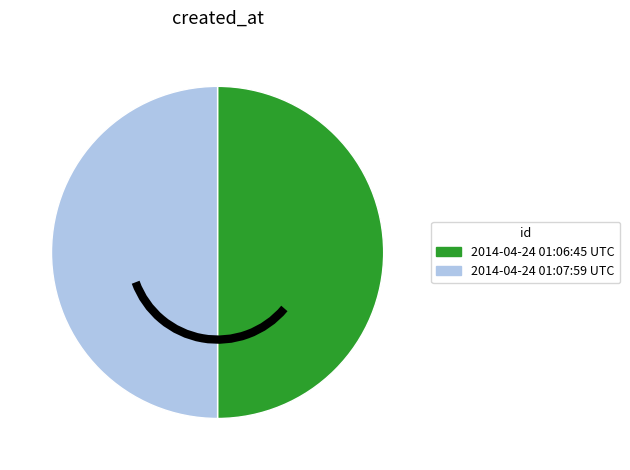

Is the sum of 2014-04-24 01:06:45 UTC and 2014-04-24 01:07:59 UTC greater than half?

Yes